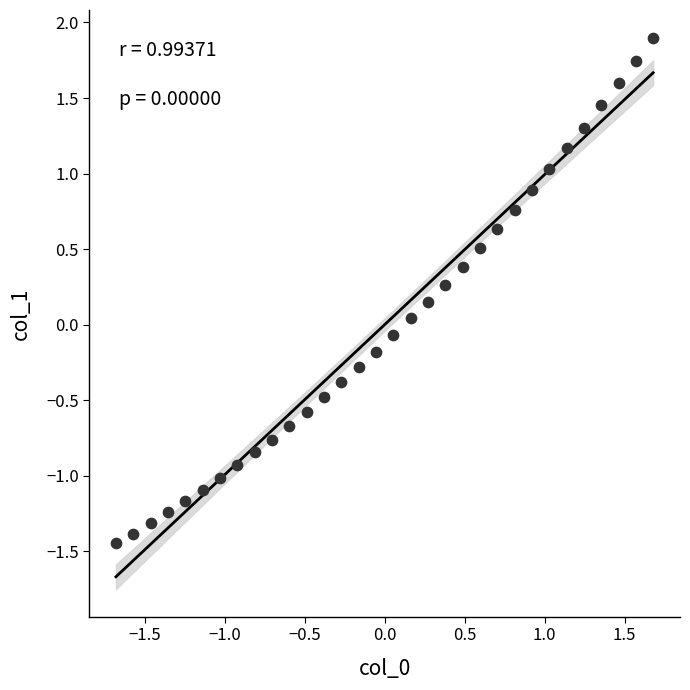

What is the range of Y values (max minus min)?

3.3